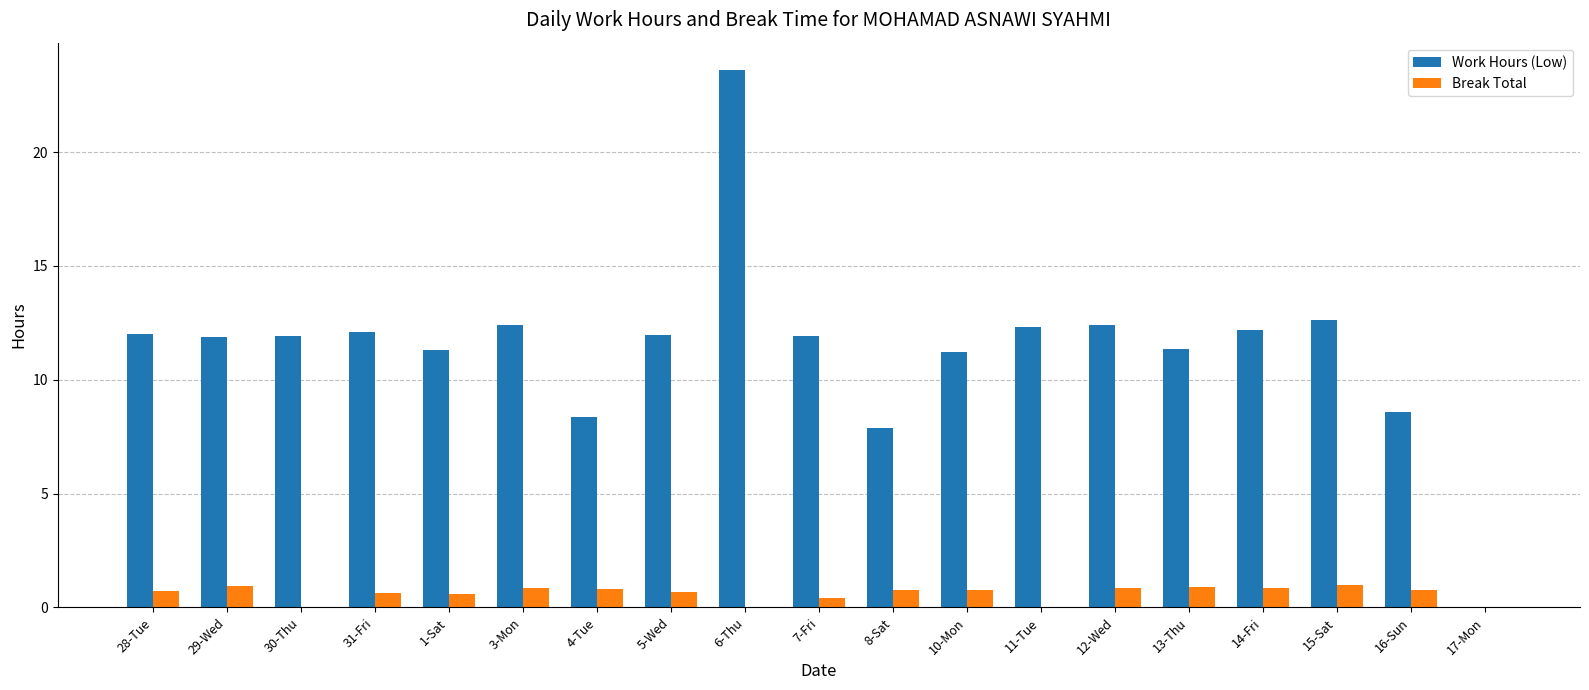

Which series changed the most between 28-Tue and 7-Fri?

Break Total